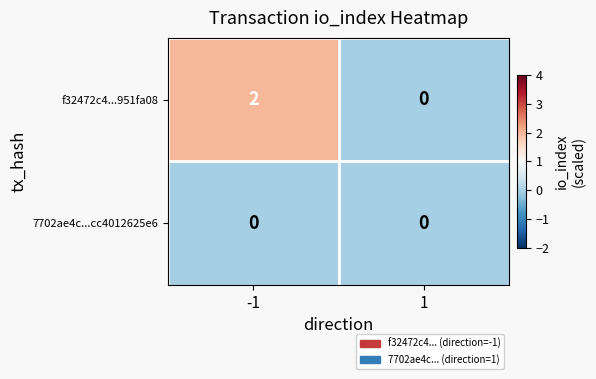

Rank the series at -1 from highest to lowest value.

f32472c4...951fa08, 7702ae4c...cc4012625e6